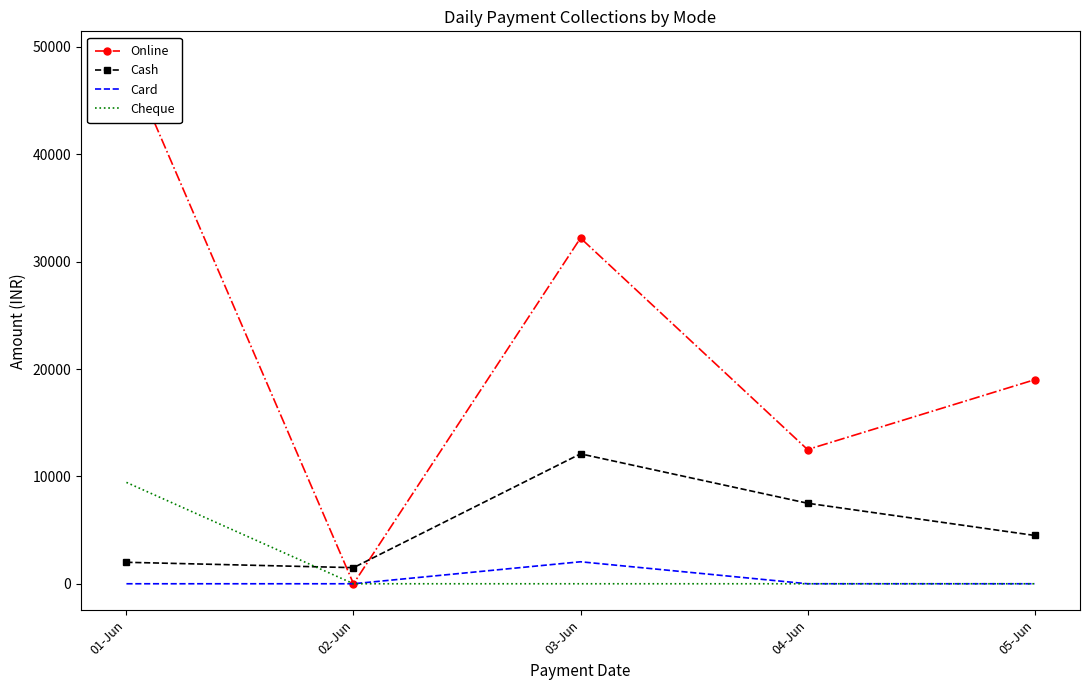

What is the maximum value for Cheque?

9440